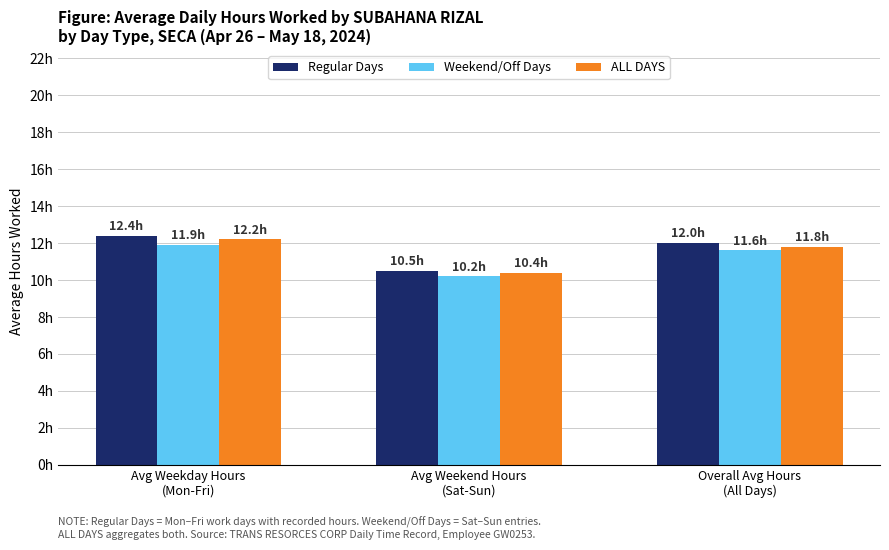

Which series has the widest spread of values?

Regular Days